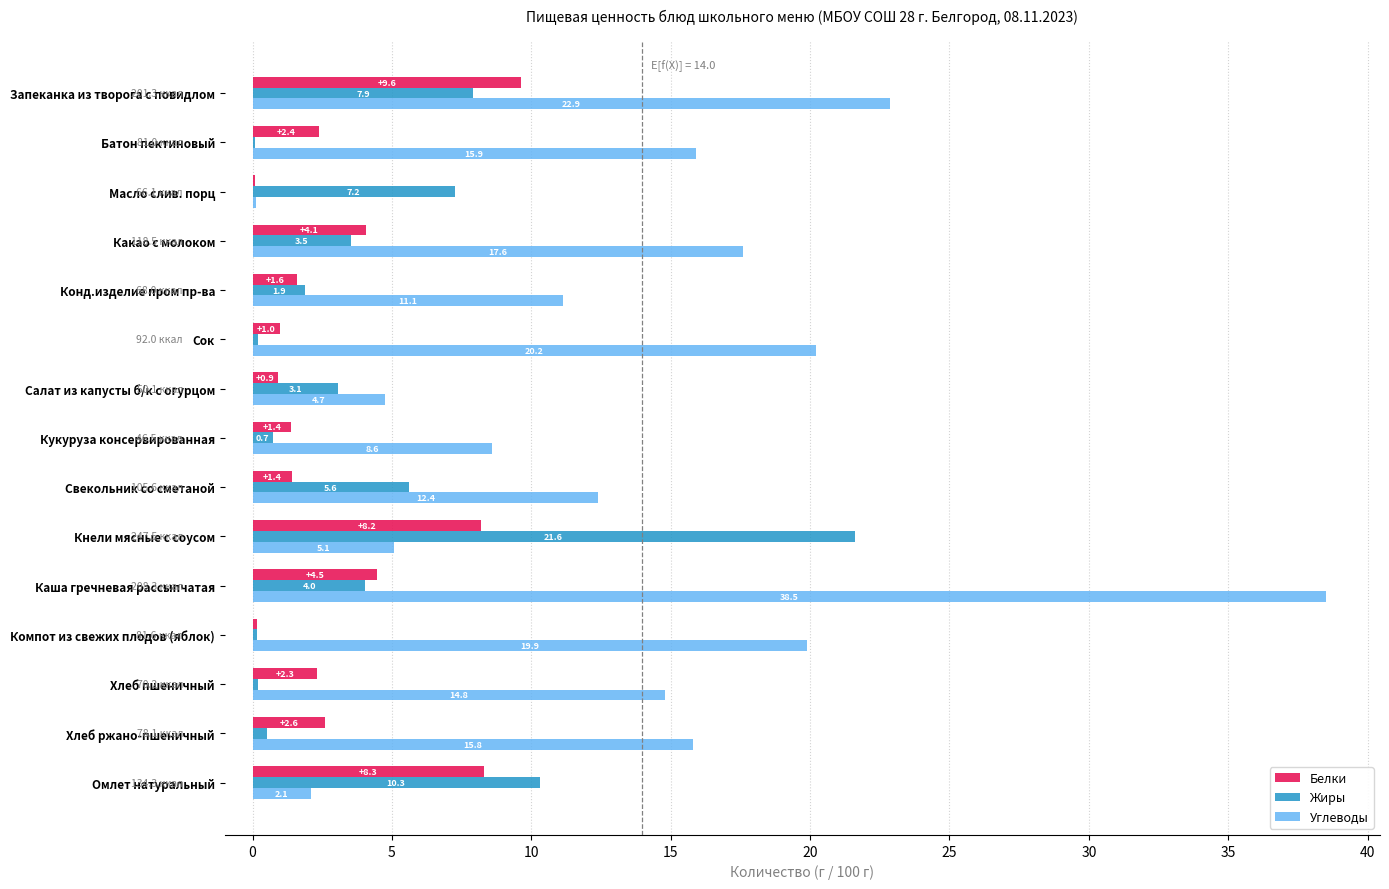

What is the sum of all Углеводы values?

209.7